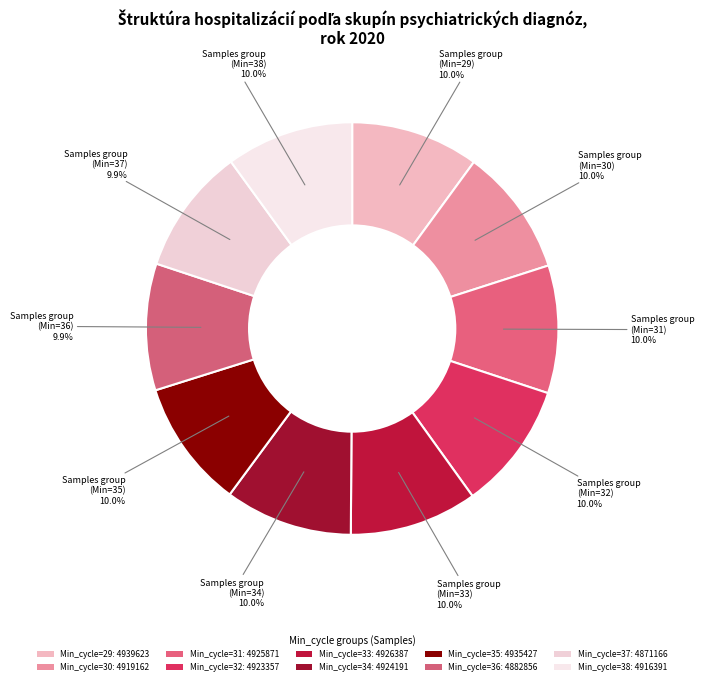

Is there any slice that represents more than half of the pie?

No